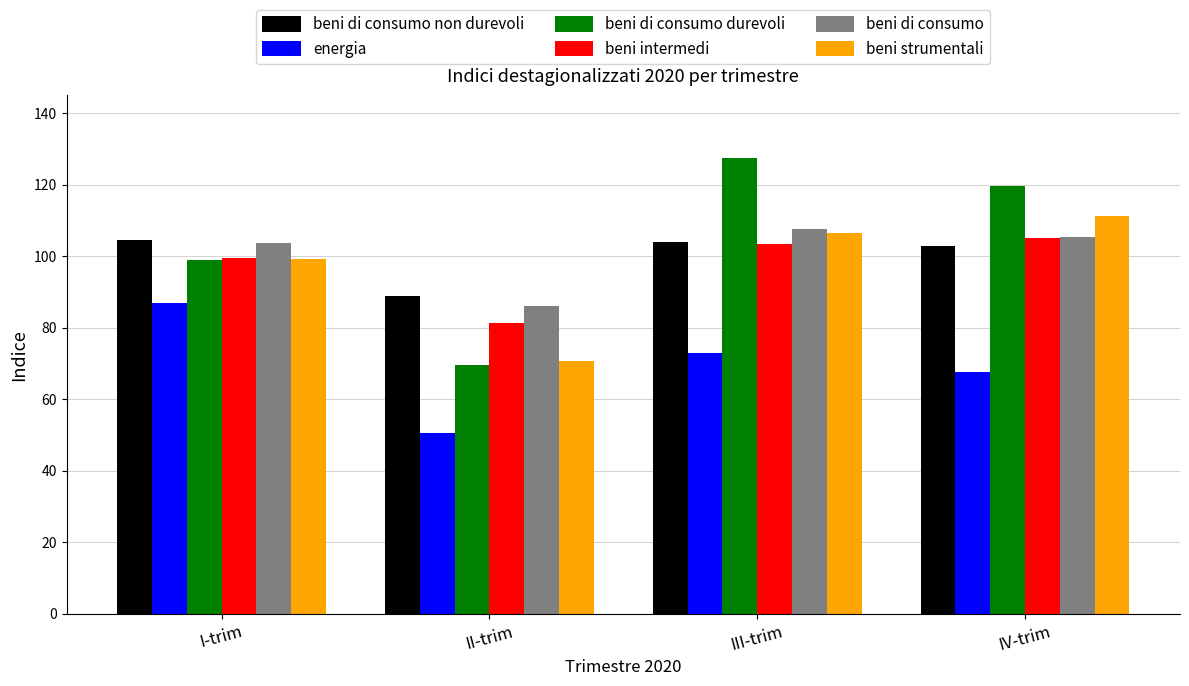

True or false: beni di consumo non durevoli has a value of 104.6 at I-trim.

True